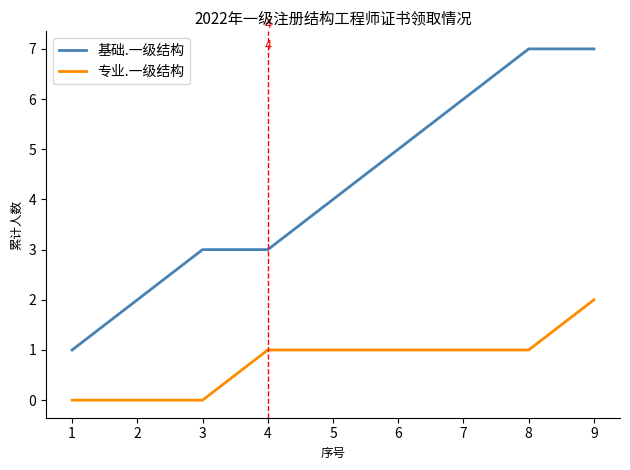

True or false: 专业.一级结构 has a value of 0 at 2.

True